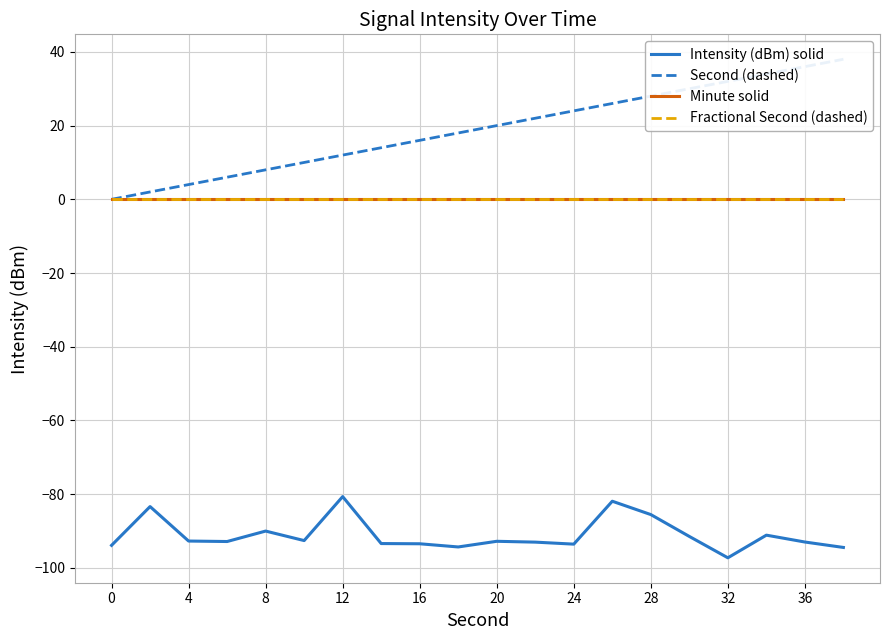

True or false: Minute solid and Fractional Second (dashed) intersect in this chart.

False